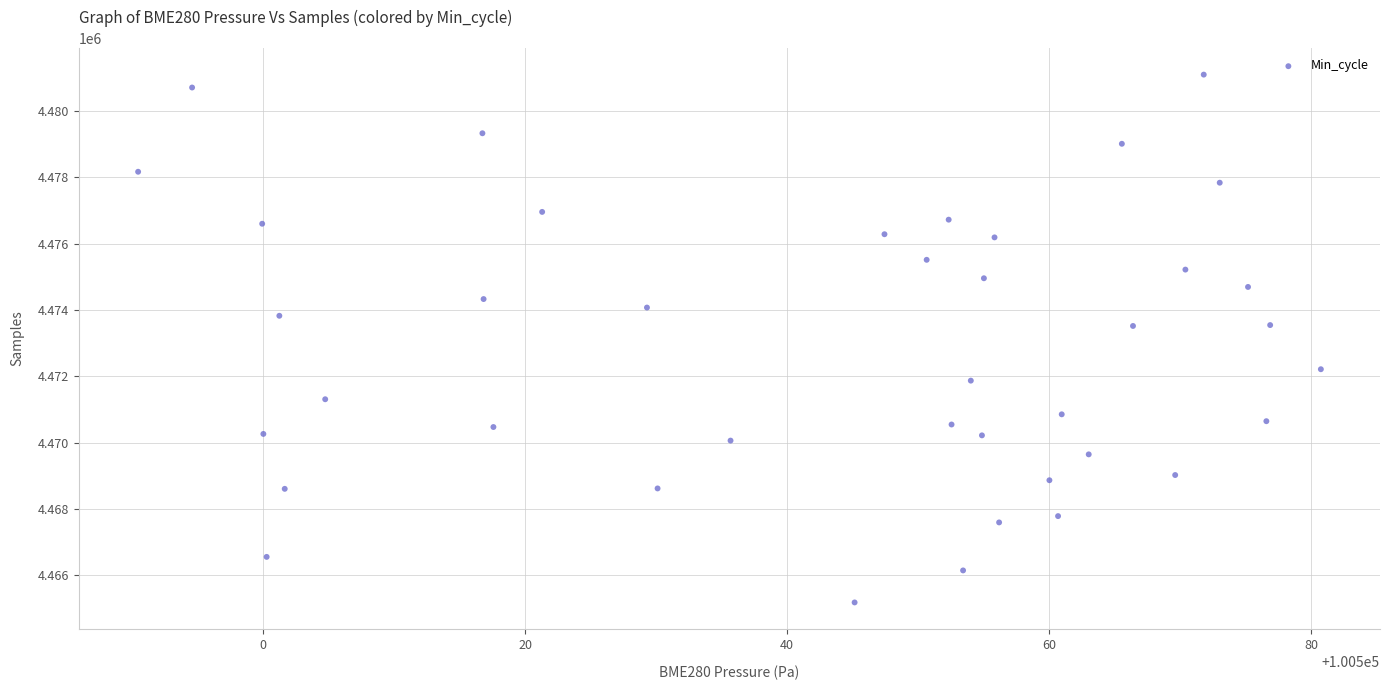

What is the range of Y values (max minus min)?

15909